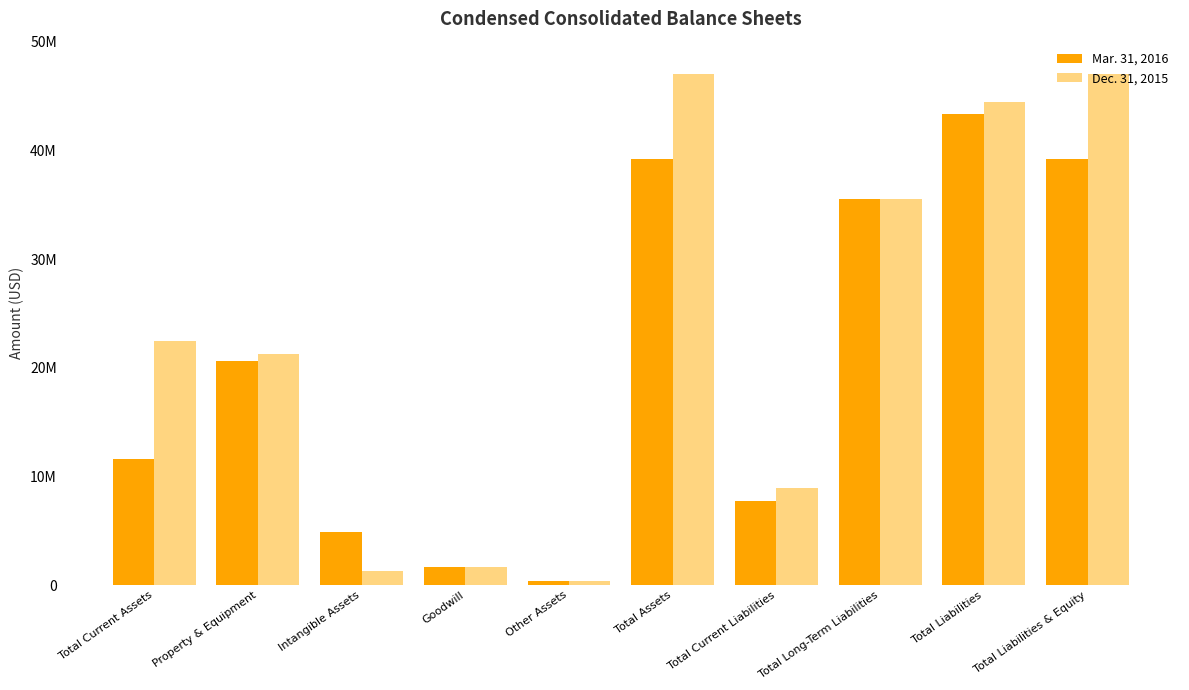

What is the difference between the maximum and minimum values in the Dec. 31, 2015 series?

46645482